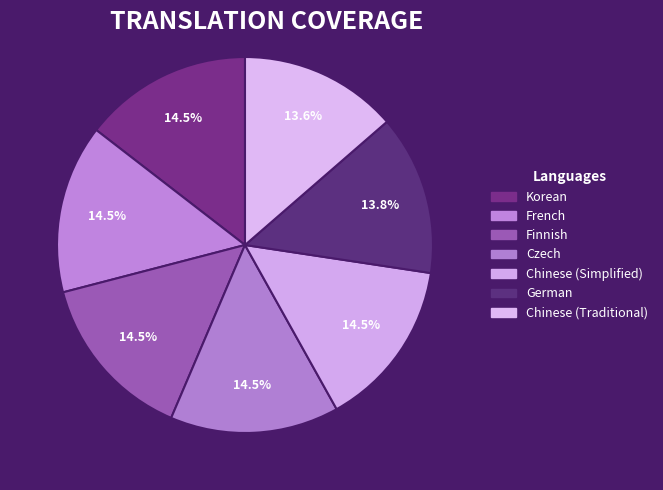

What is the largest slice in the pie chart?

Czech